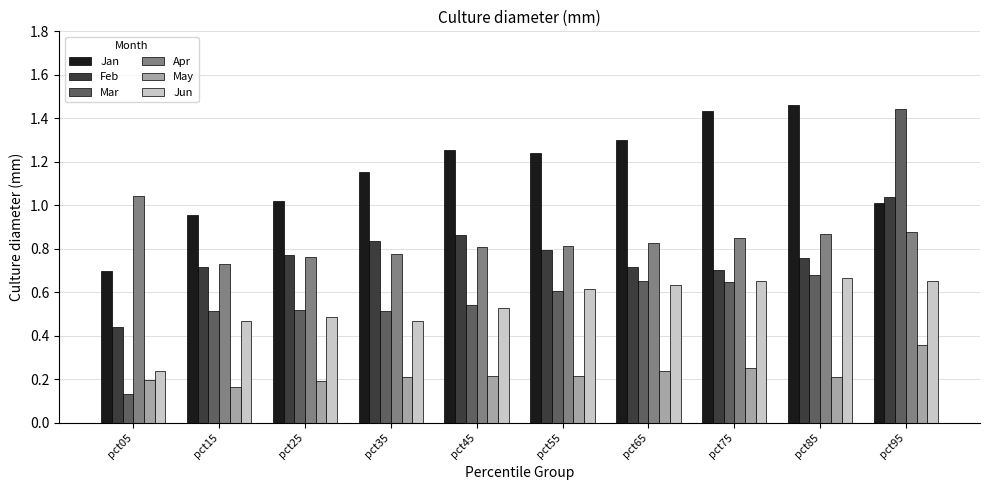

Between pct05 and pct15, which series saw the biggest shift?

Mar